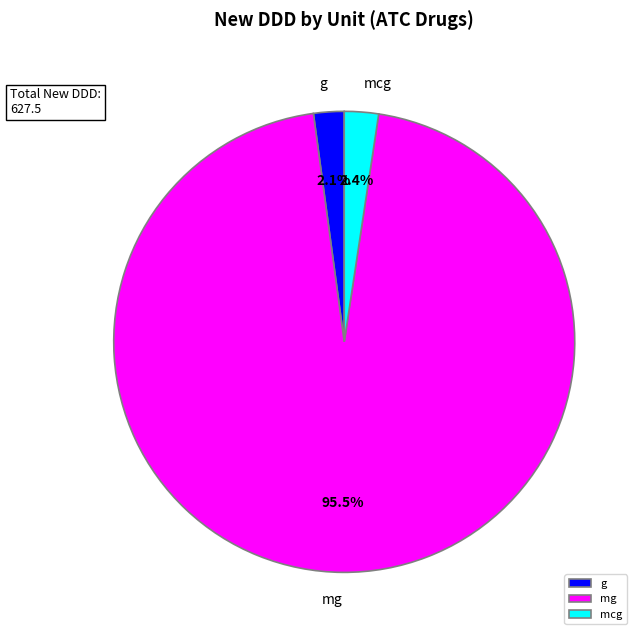

Does any single category account for the majority?

Yes